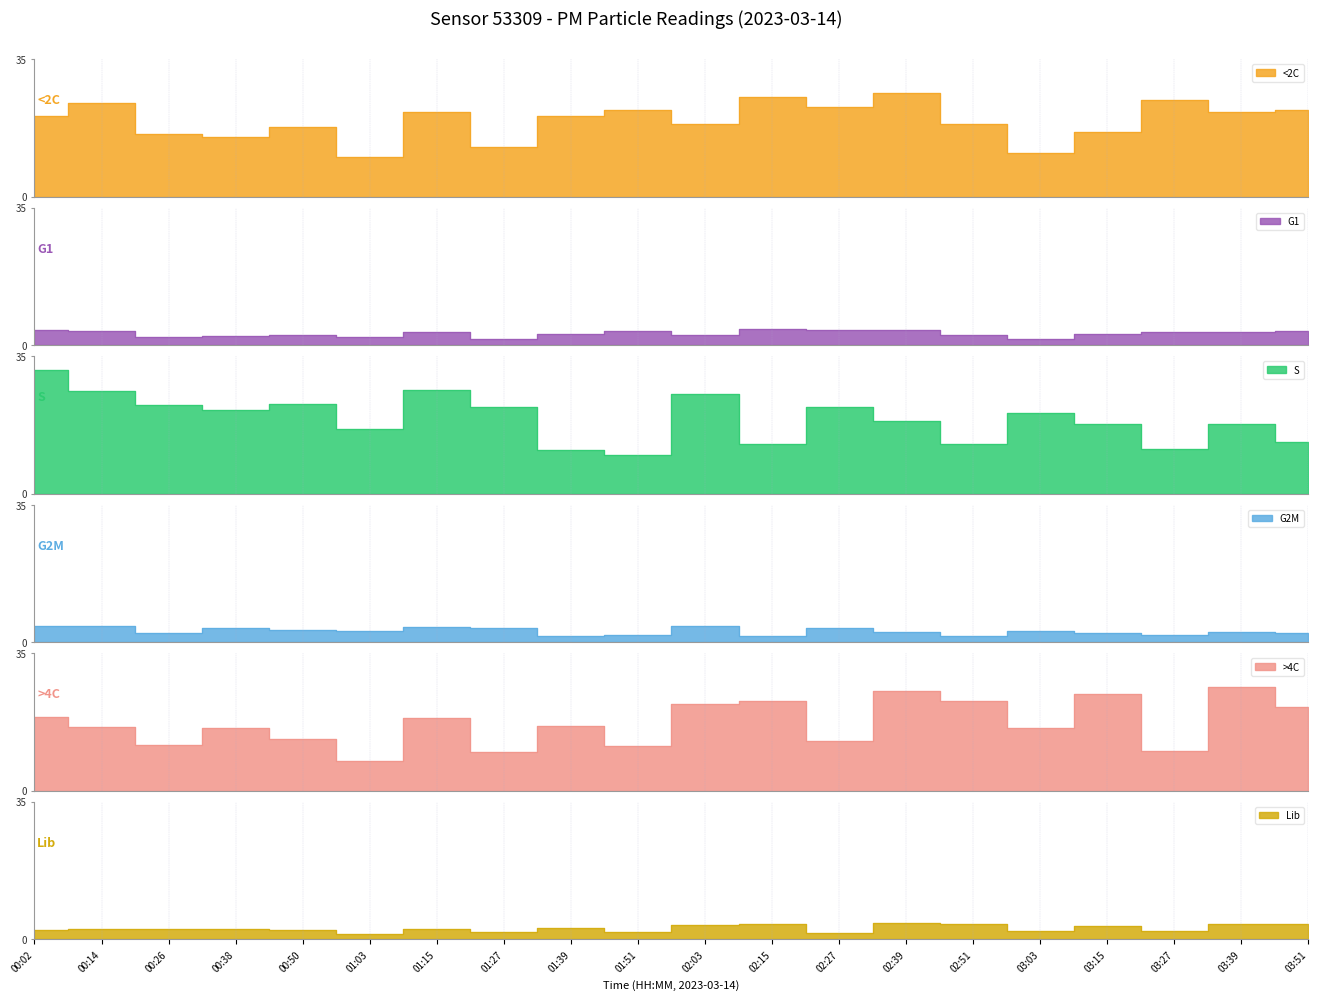

What is the maximum value for P1?

26.4